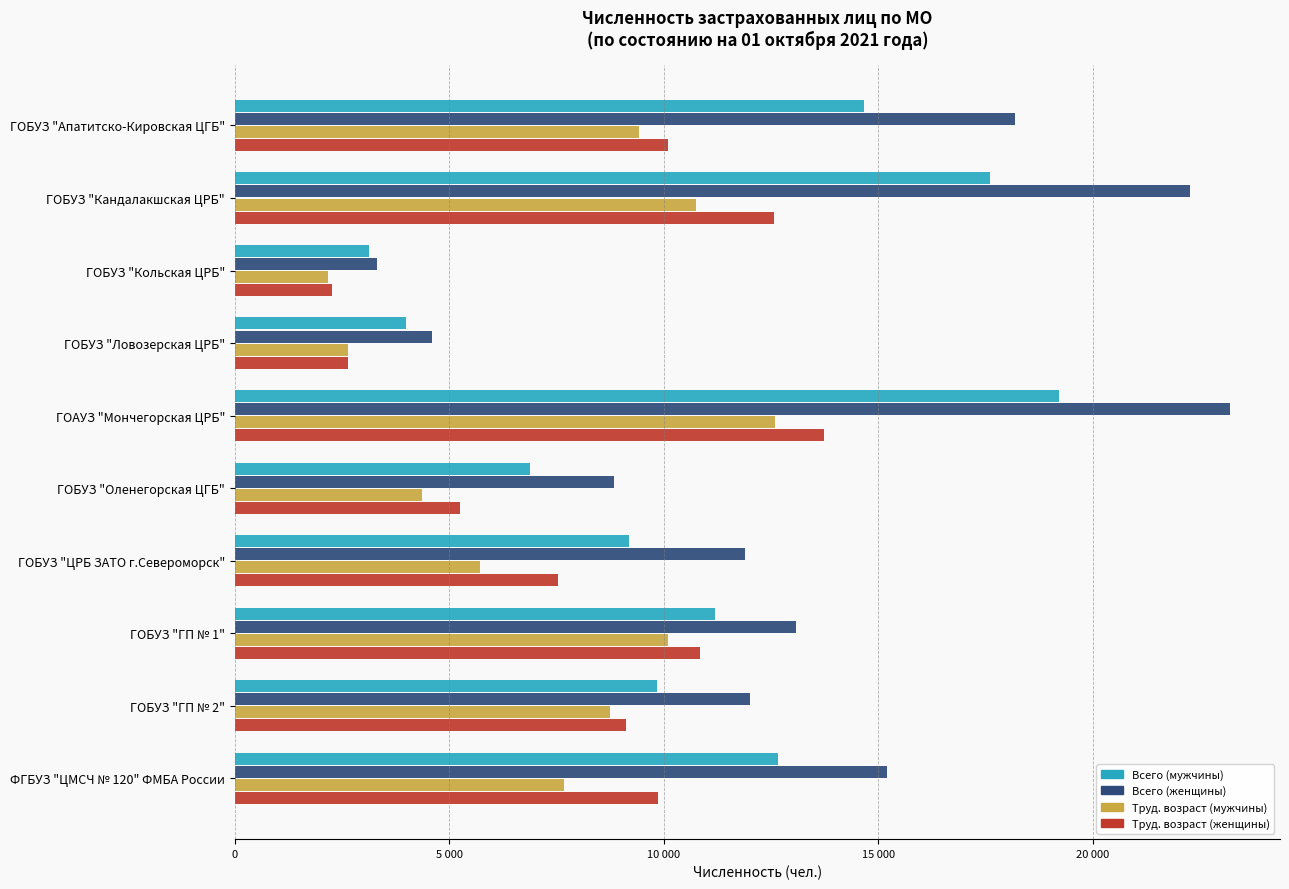

Which category has the highest value in the Труд. возраст (мужчины) series?

ГОАУЗ "Мончегорская ЦРБ"